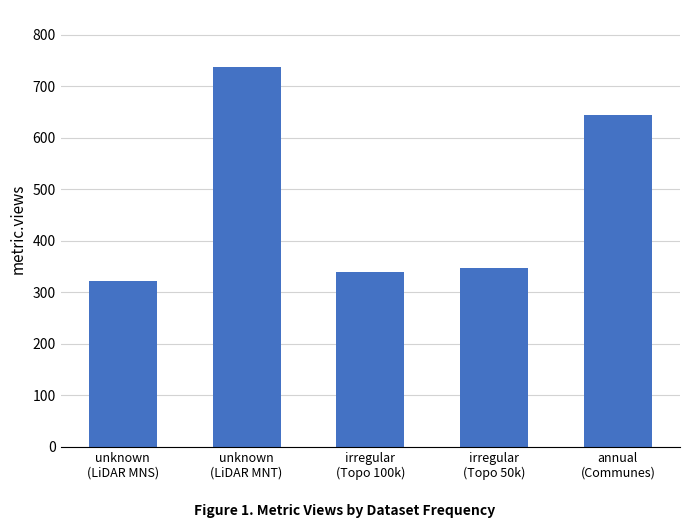

Reading left to right, extract all data points from this chart.

unknown
(LiDAR MNS)=322	unknown
(LiDAR MNT)=737	irregular
(Topo 100k)=339	irregular
(Topo 50k)=347	annual
(Communes)=643